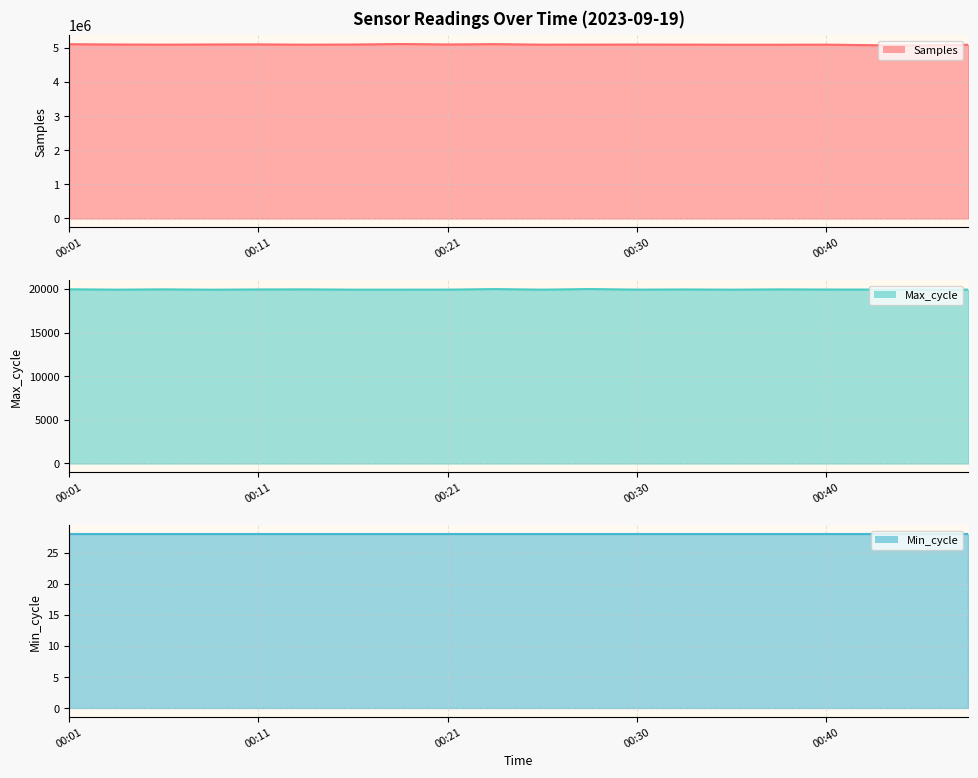

Reading right to left, what are all the values shown in this chart?

Samples line: 5094850	5078042	5082271	5098041	5095818	5095486	5099793	5100861	5099833	5097877	5113117	5104073	5116795	5102222	5097543	5105921	5103380	5098850	5103030	5111636
Max_cycle line: 19913	19928	19919	19927	19944	19912	19935	19916	19985	19912	19979	19916	19913	19912	19946	19935	19908	19947	19912	19955
Min_cycle line: 28	28	28	28	28	28	28	28	28	28	28	28	28	28	28	28	28	28	28	28